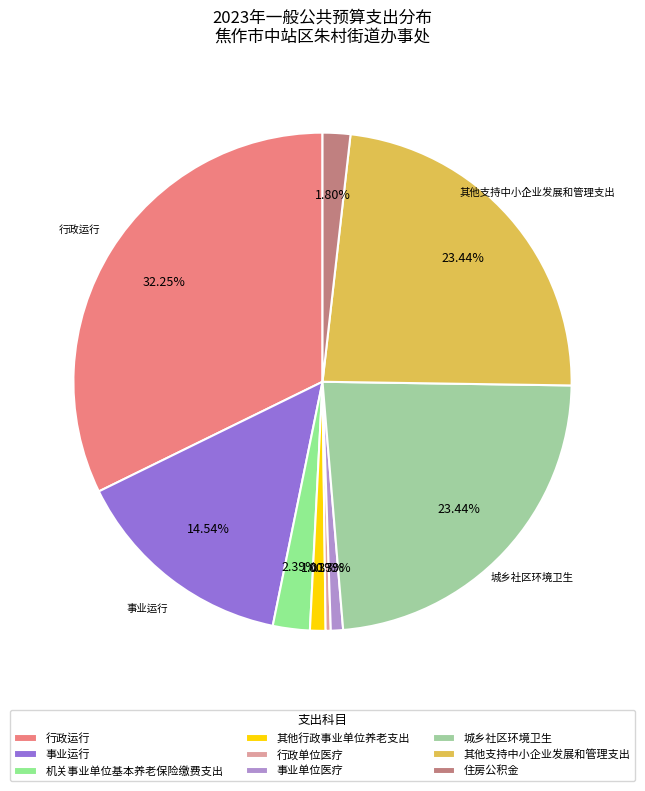

Is there a majority slice in this chart?

No